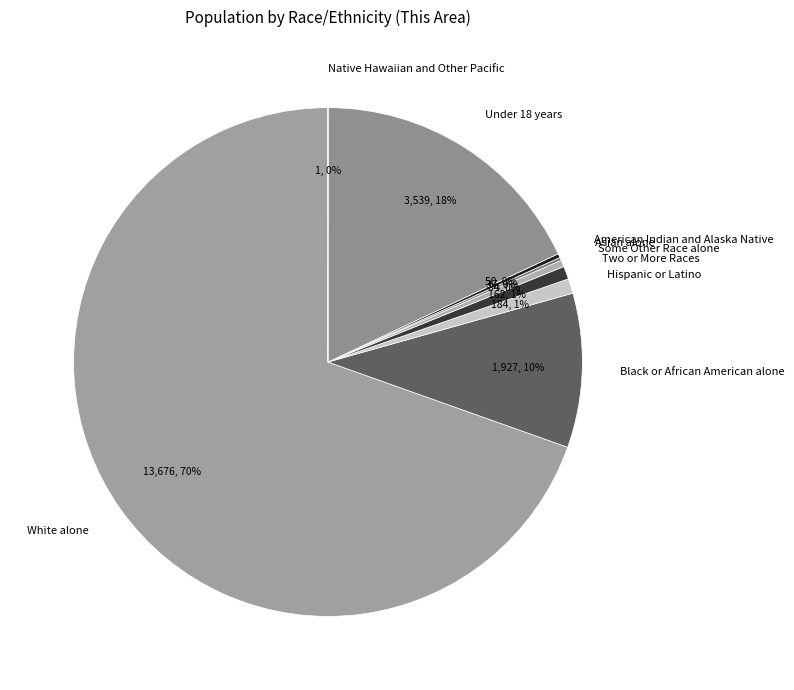

Does Under 18 years account for over 50% of the chart?

No